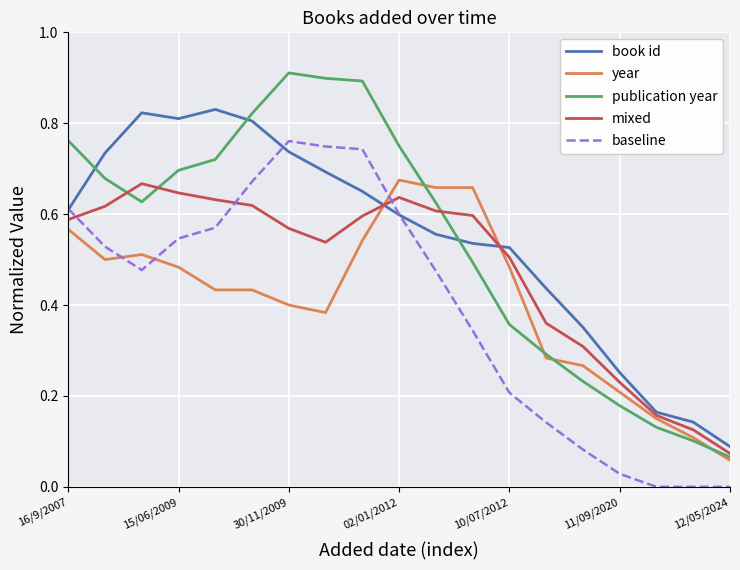

How many times do publication year and book id cross each other?

3